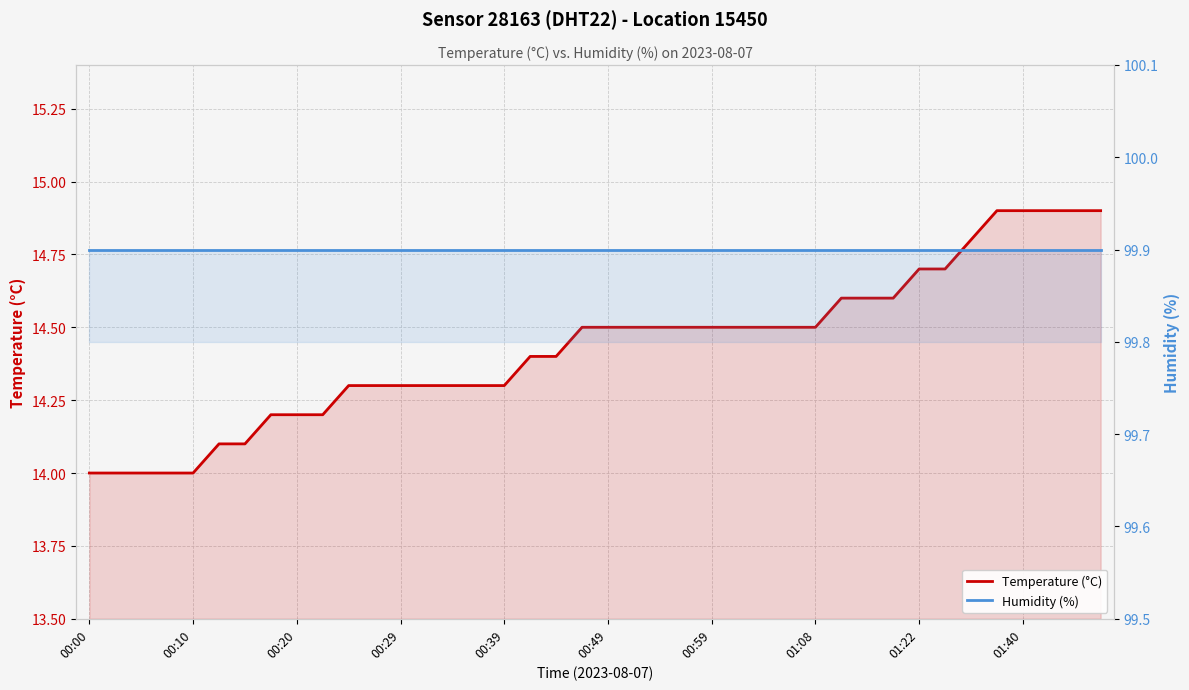

The Humidity (%) series shows 66.3 at 00:10. True or false?

False